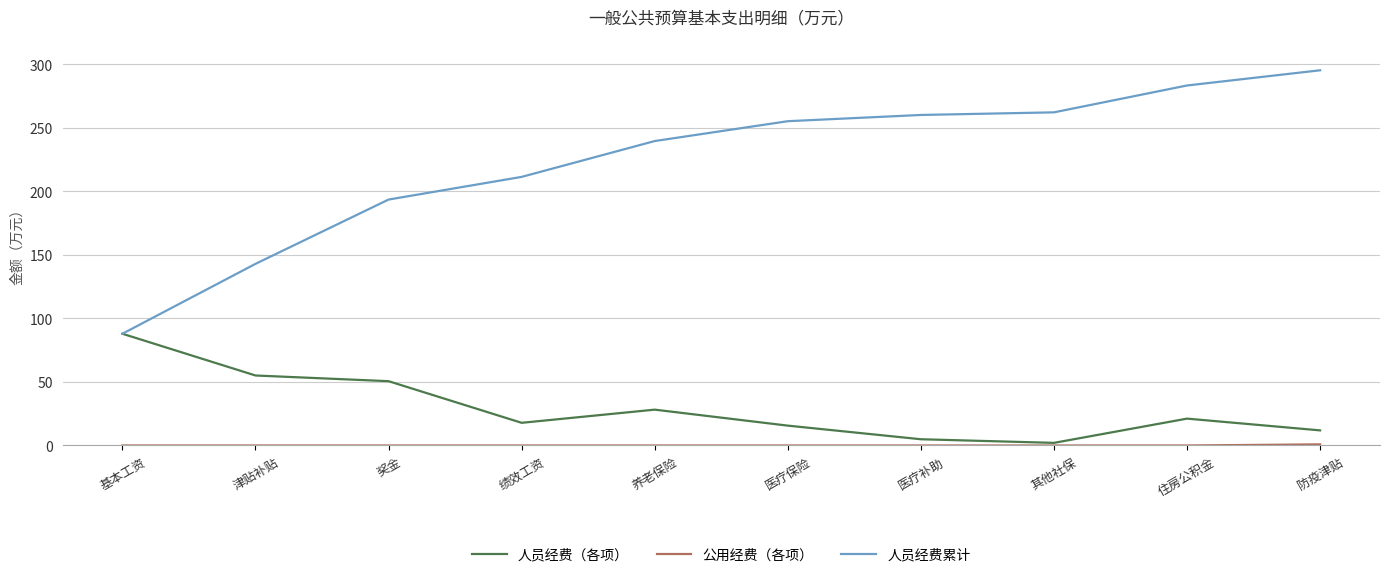

What is the difference between the maximum and minimum values in the 人员经费累计 series?

207.3